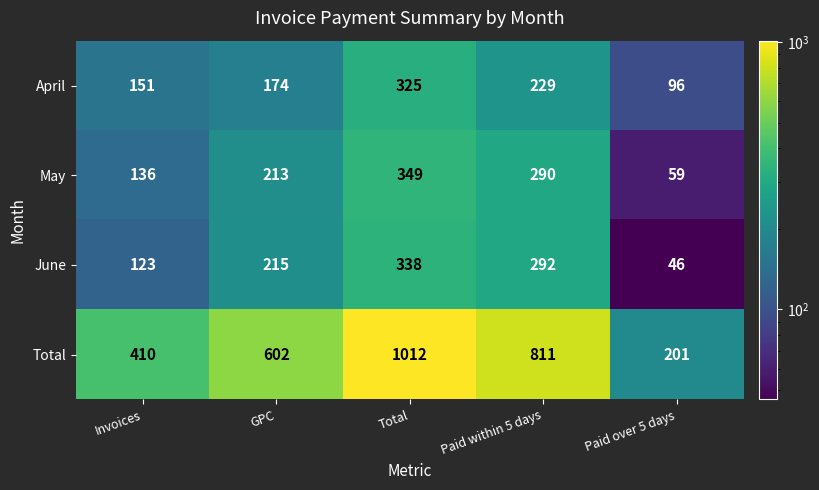

Rank the series at Paid over 5 days from lowest to highest value.

June, May, April, Total